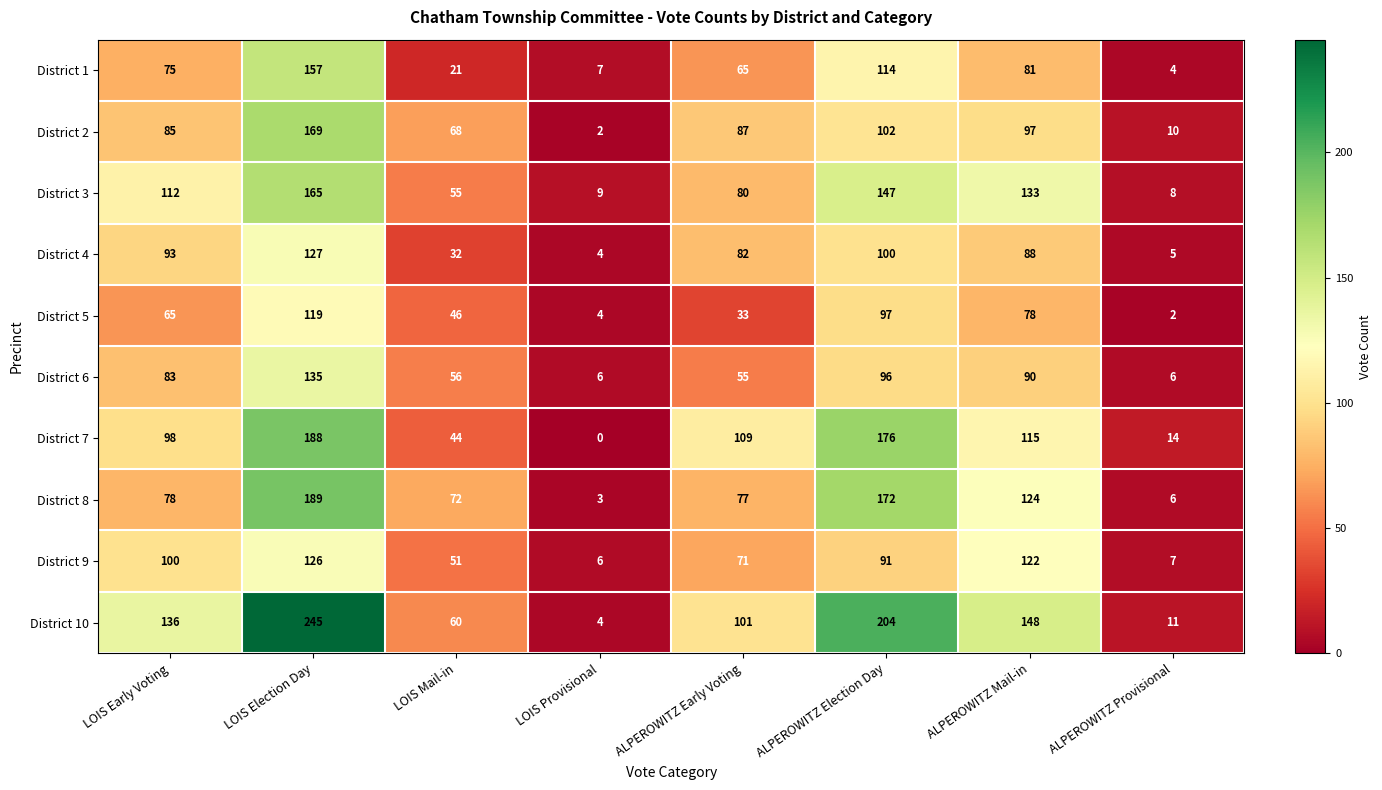

Rank the series at LOIS Election Day from lowest to highest value.

District 5, District 9, District 4, District 6, District 1, District 3, District 2, District 7, District 8, District 10